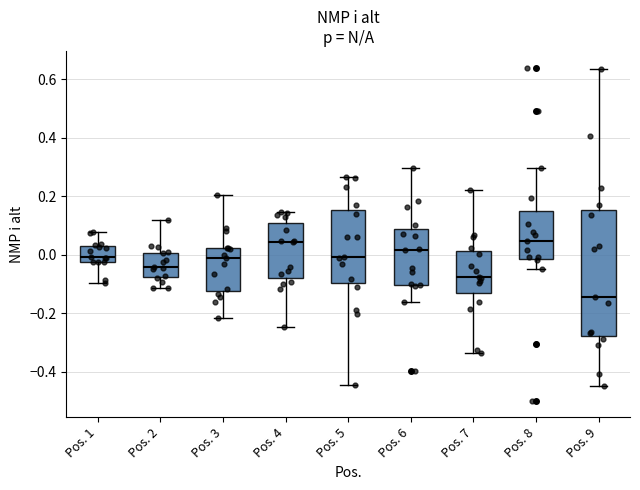

Reading left to right, transcribe this box plot: for each box, give where its median line is, the range the box spans, and where its two whiskers end, as read against the y-axis. The values are not printed on the chart, so give them approximately, as read against the axis.

Pos. 1: median 0.00, box -0.02 to 0.02, whiskers -0.10 to 0.08
Pos. 2: median -0.04, box -0.08 to 0.00, whiskers -0.12 to 0.12
Pos. 3: median -0.02, box -0.12 to 0.02, whiskers -0.22 to 0.20
Pos. 4: median 0.04, box -0.08 to 0.10, whiskers -0.24 to 0.14
Pos. 5: median 0.00, box -0.10 to 0.16, whiskers -0.44 to 0.26
Pos. 6: median 0.02, box -0.10 to 0.08, whiskers -0.16 to 0.30
Pos. 7: median -0.08, box -0.12 to 0.02, whiskers -0.34 to 0.22
Pos. 8: median 0.04, box -0.02 to 0.16, whiskers -0.06 to 0.30
Pos. 9: median -0.14, box -0.28 to 0.16, whiskers -0.44 to 0.64